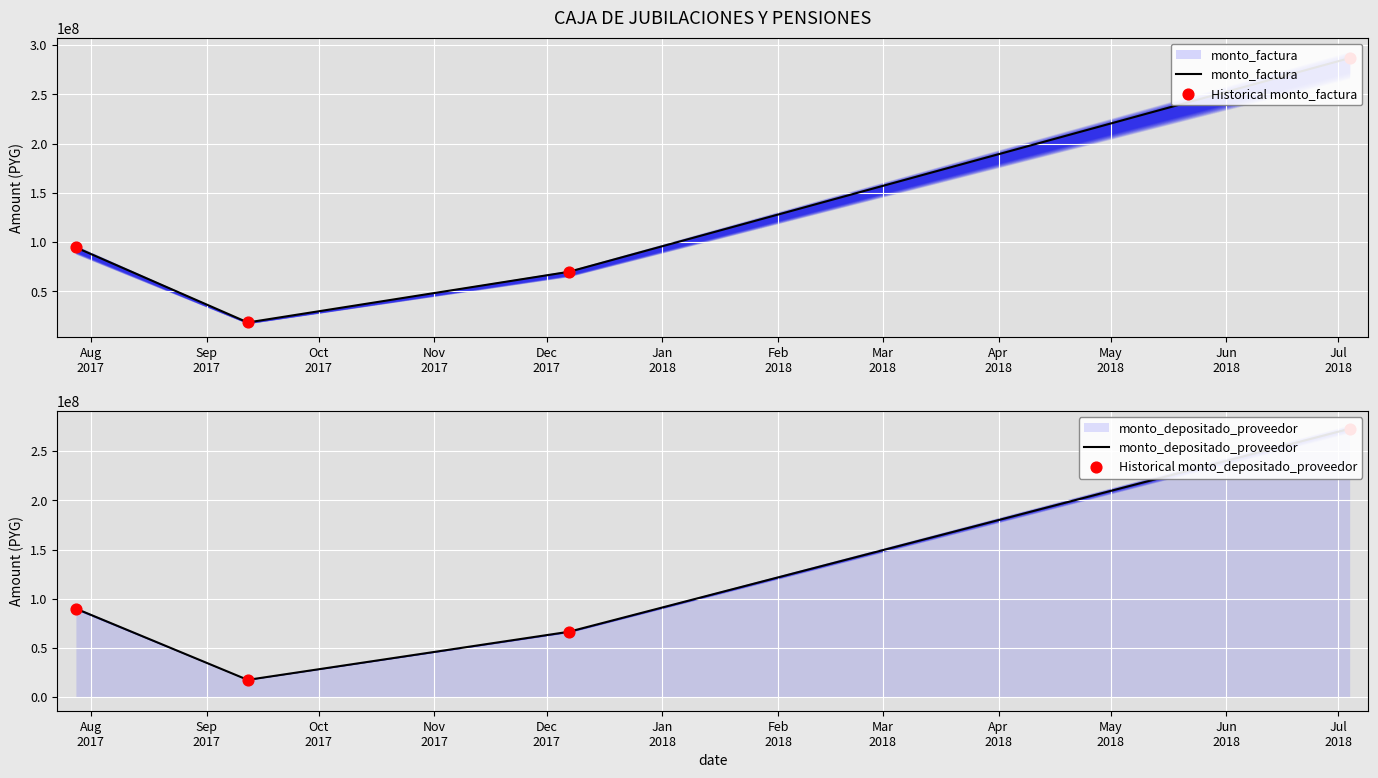

Which series contains the lowest Y value?

monto_depositado_proveedor